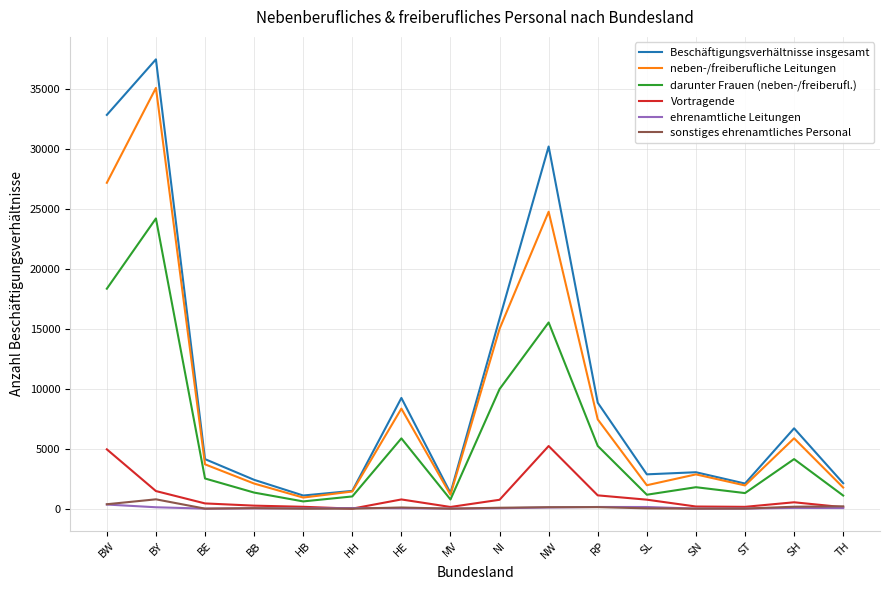

What is the difference between the neben-/freiberufliche Leitungen values at MV and BB?

932